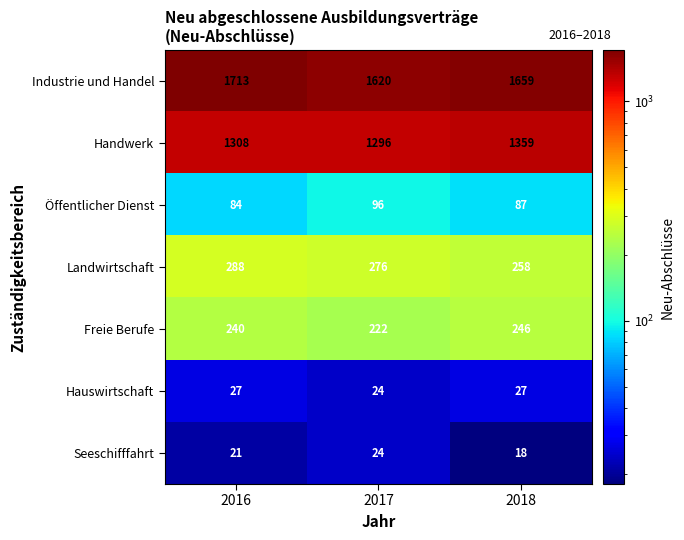

The value of Landwirtschaft at 2016 is 288. True or false?

True